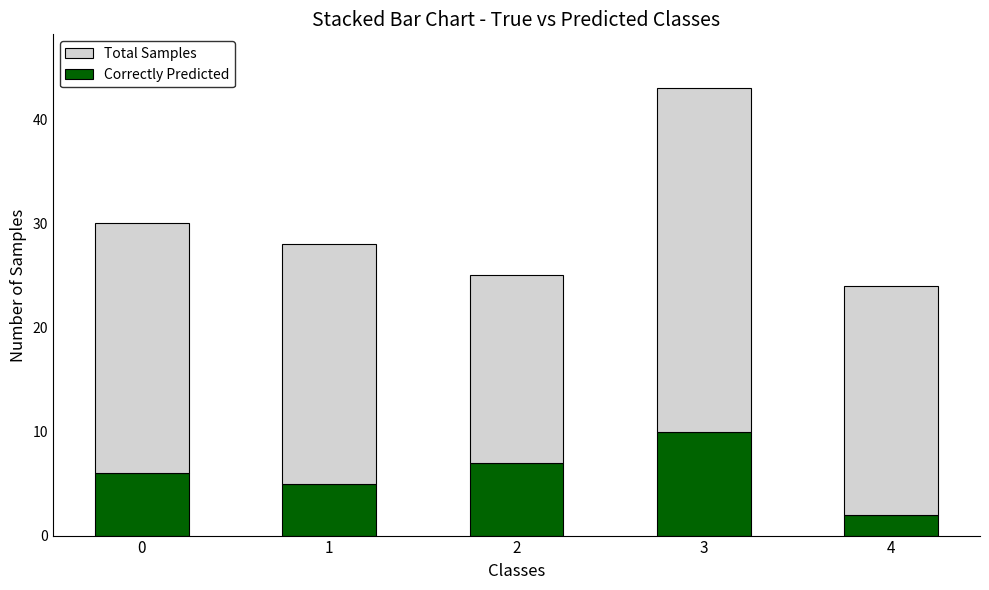

Which category has the highest value in the Correctly Predicted series?

3